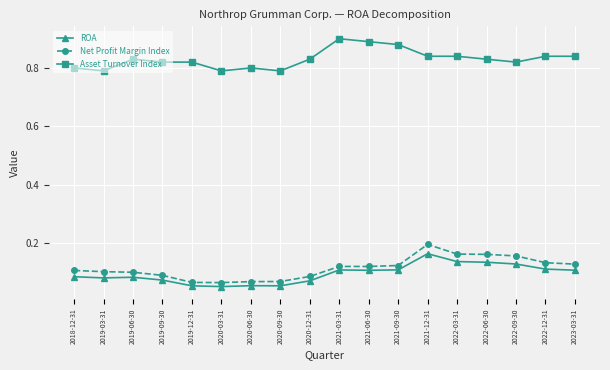

What is the total value across all series at 2022-12-31?

1.1